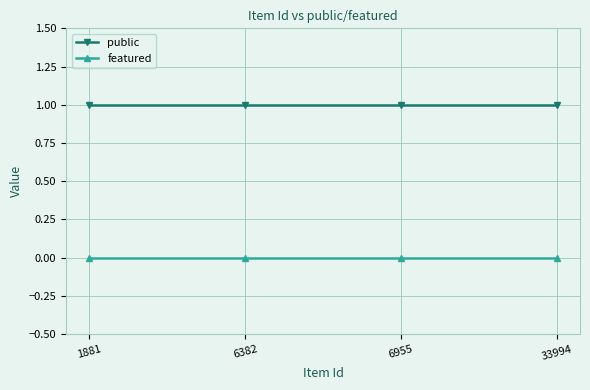

What is the maximum value for public?

1